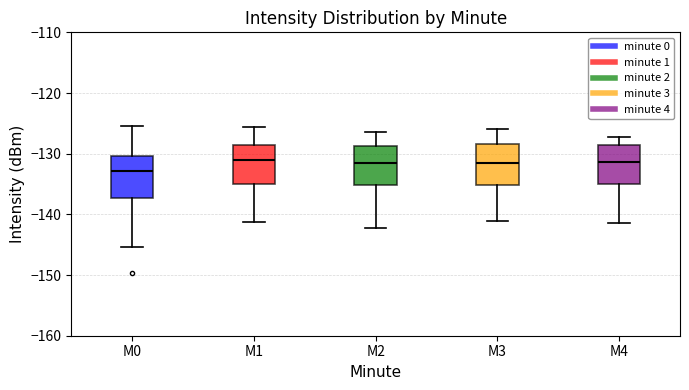

Where is the lower edge of the box for M4 on the y-axis? The values are not printed on the chart, so give them approximately, as read against the axis.

-135